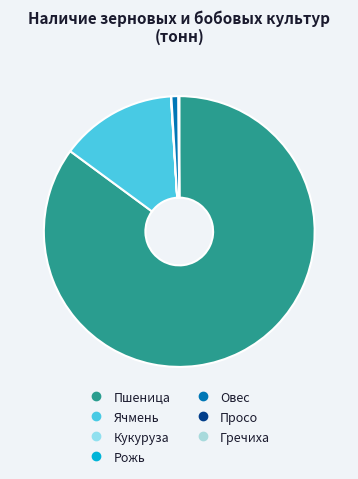

Rank the categories by value from highest to lowest.

Пшеница, Ячмень, Овес, Гречиха, Кукуруза, Рожь, Просо